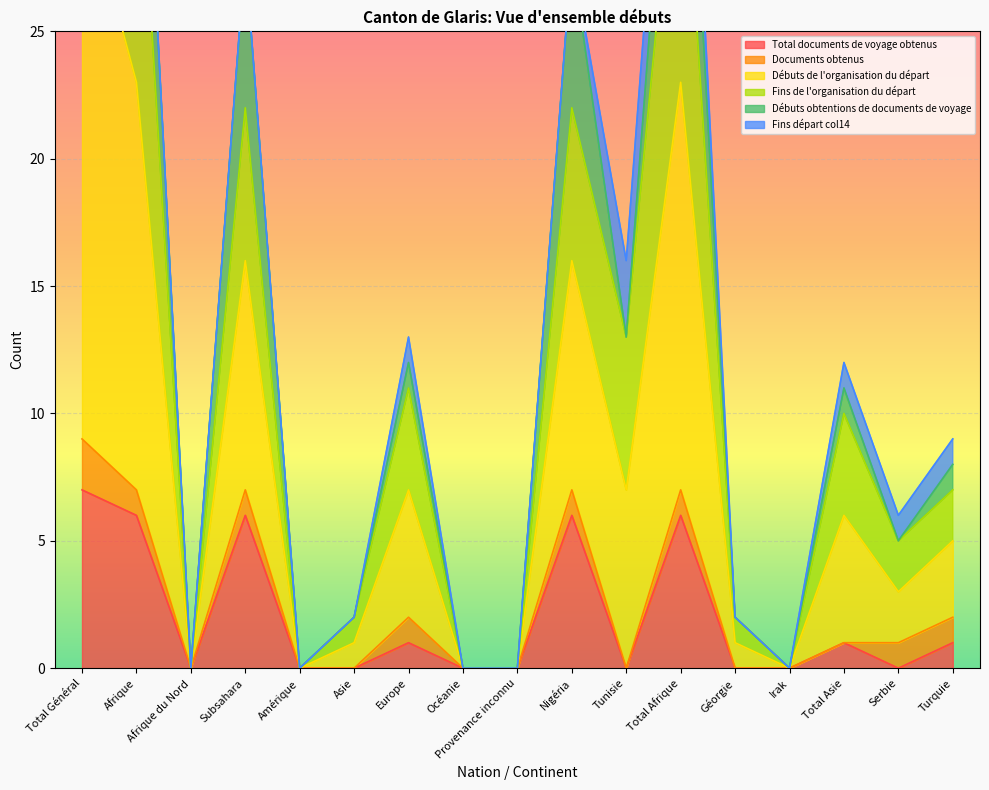

True or false: Total documents de voyage obtenus and Fins de l'organisation du départ intersect in this chart.

False